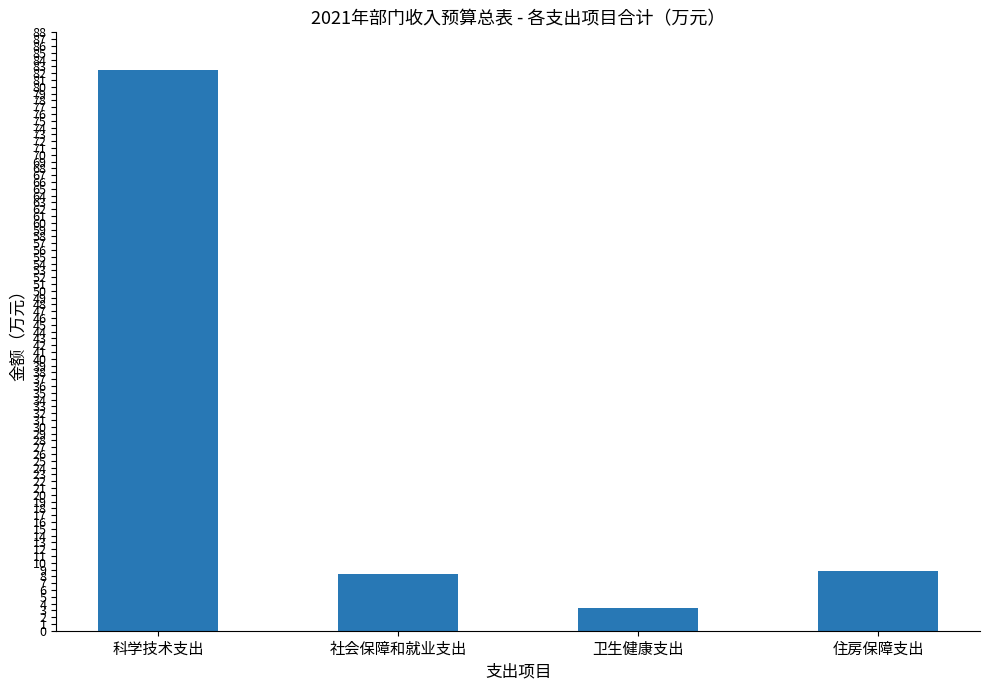

Is it true that the value at 社会保障和就业支出 is 8.4?

True